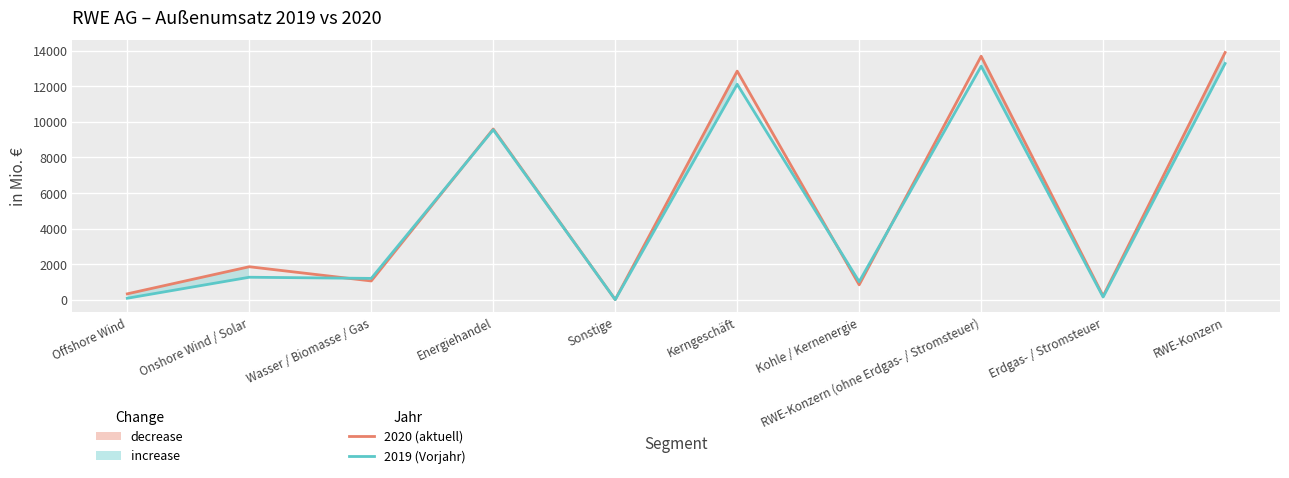

What is the difference between the highest and lowest values at Erdgas- / Stromsteuer?

56